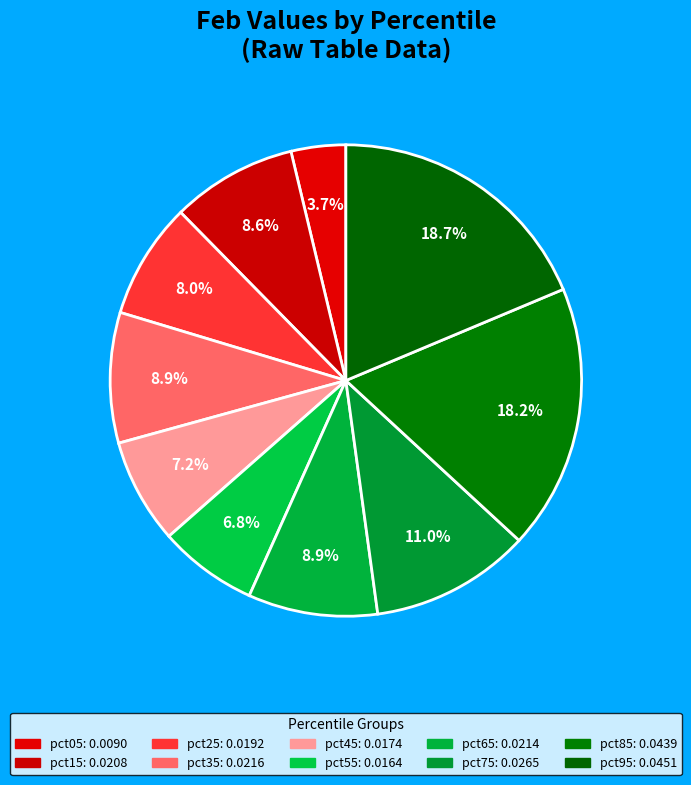

Does pct85 account for over 50% of the chart?

No